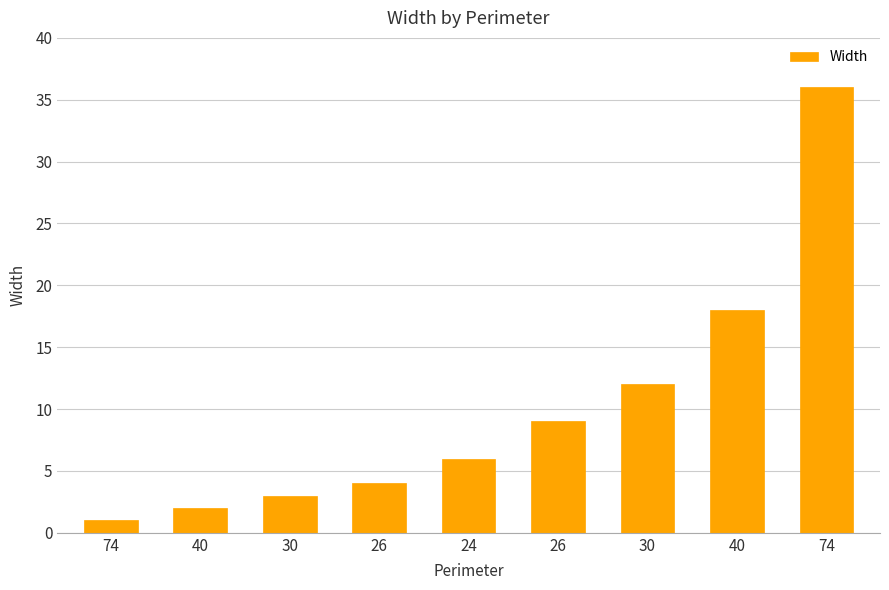

How many data points does each series have?

9